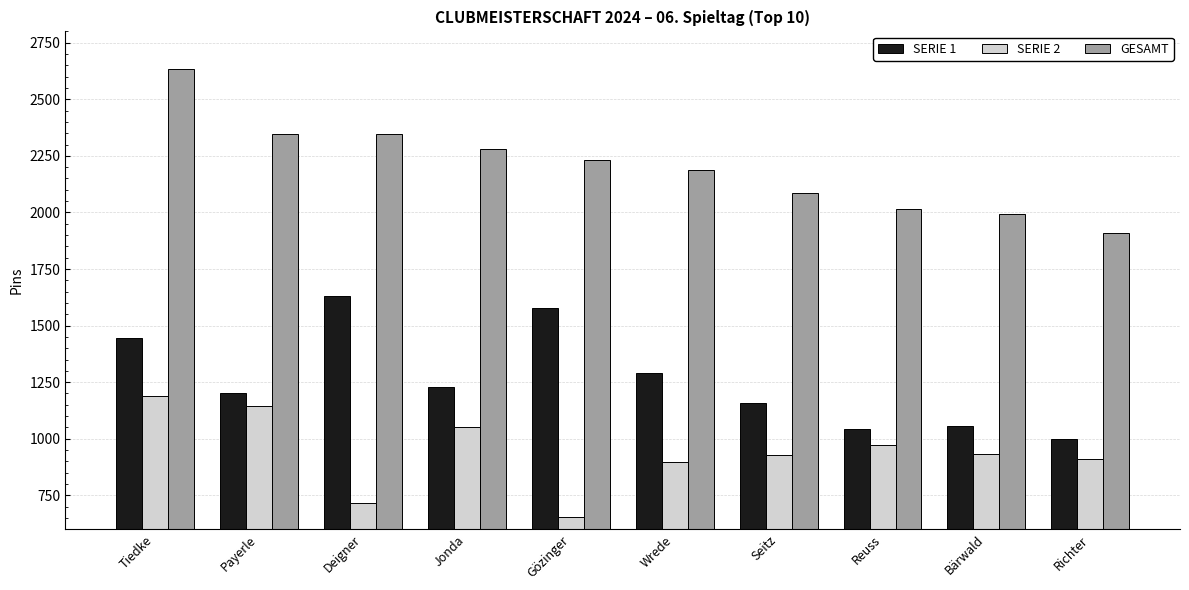

What is the spread (max minus min) of values at Deigner?

1629